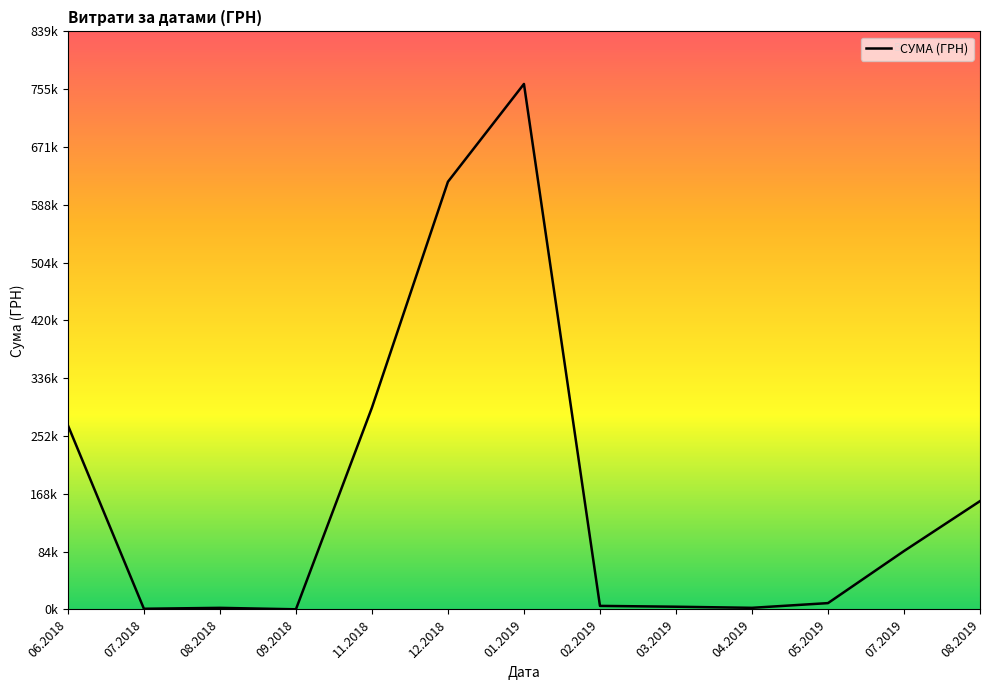

Reading left to right, list all the values displayed in this chart.

267377.5	978.2	2300.0	208.6	293017.8	620994.8	762994.5	5162.7	3948.0	2348.0	9197.9	84793.5	157292.3